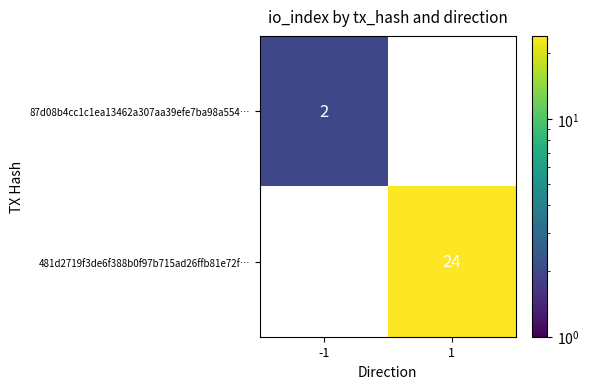

True or false: 87d08b4cc1c1ea13462a307aa39efe7ba98a554… has a value of 1 at -1.

False